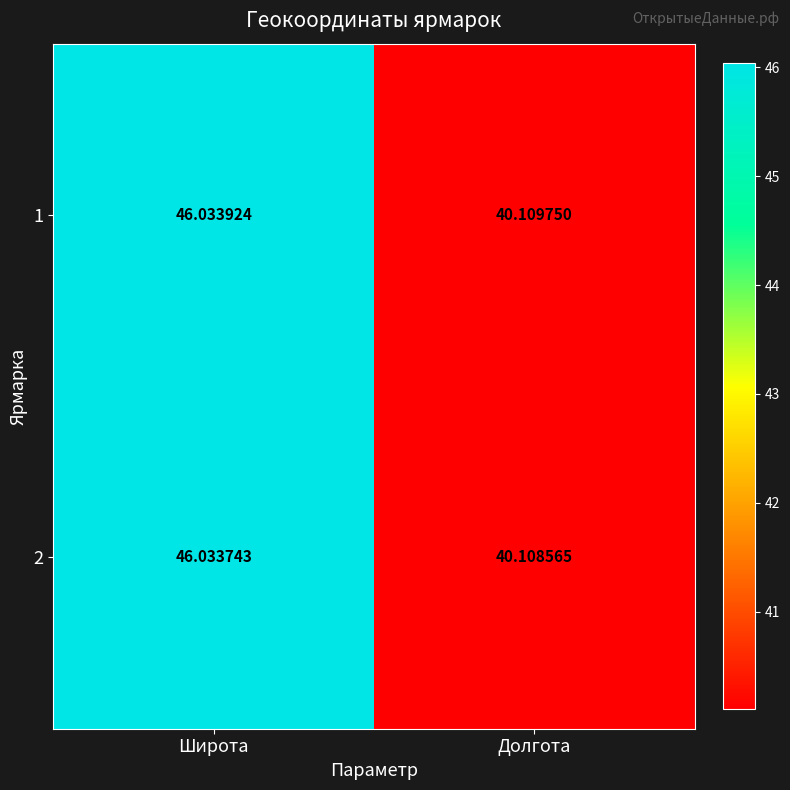

At which category is the sum across all series the highest?

Широта